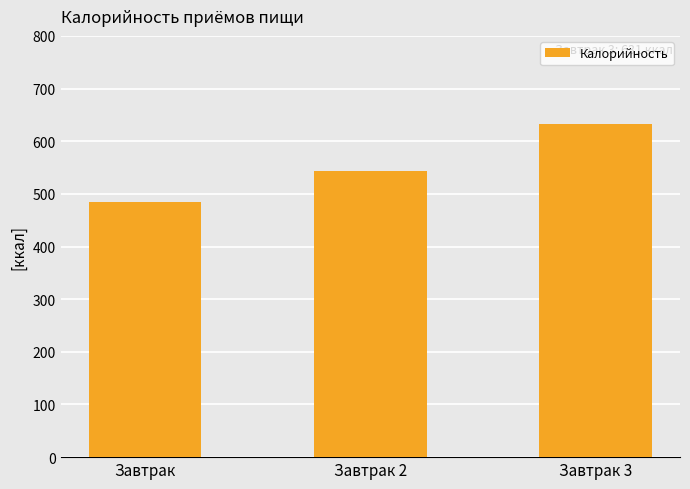

What is the value of the 3rd bar from the left?

631.8